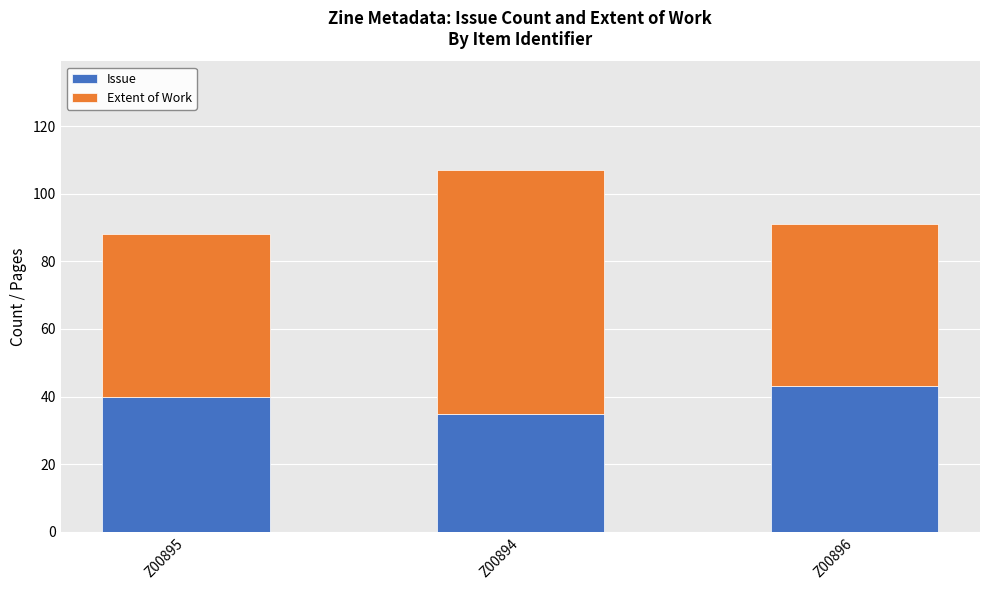

What is the approximate value of Issue at Z00895?

40